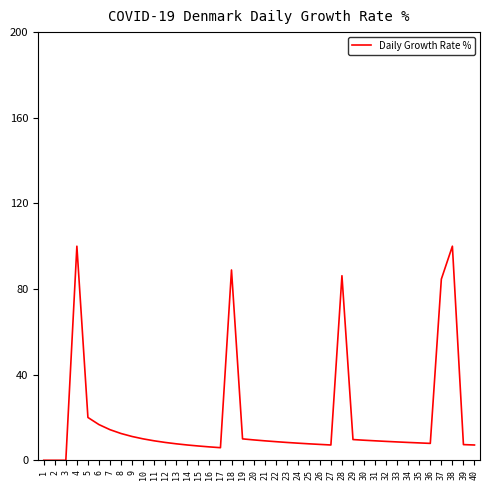

At which label is the value closest to 50?

5